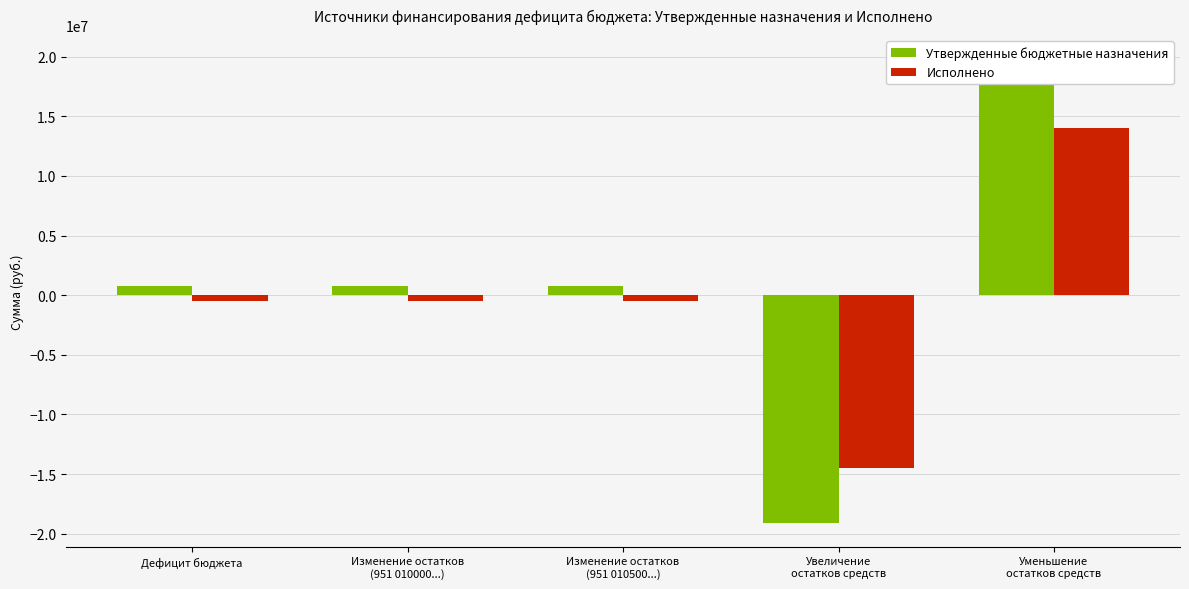

How many data points in Утвержденные бюджетные назначения are less than 728720?

1